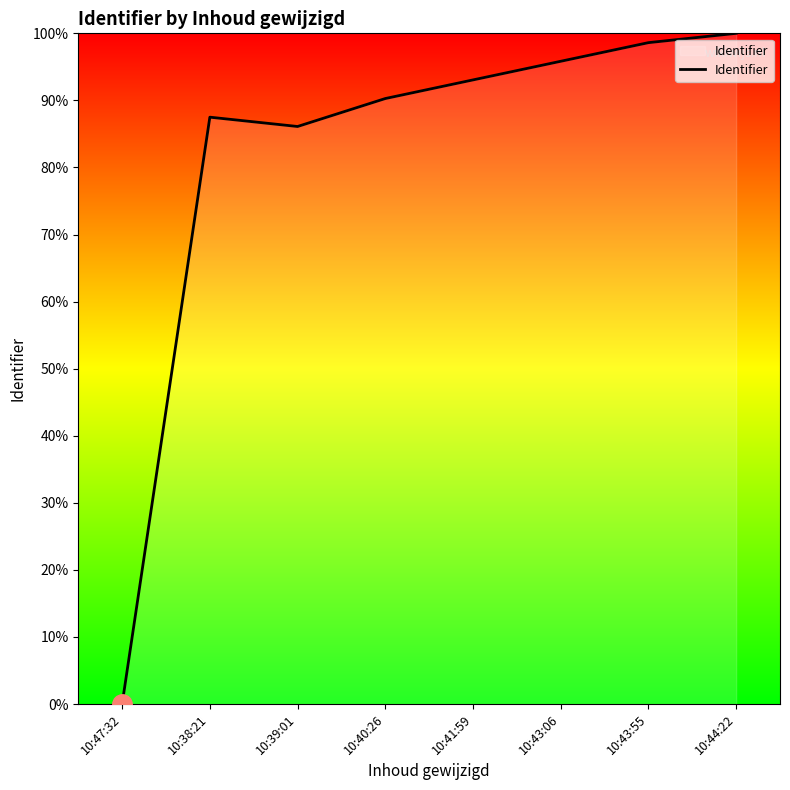

What is the change in value from 10:47:32 to 10:44:22?

+100.0